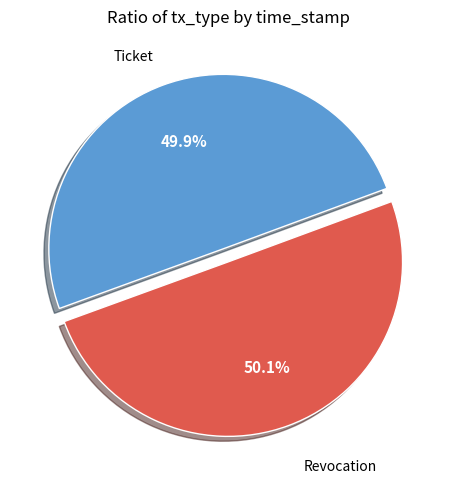

Approximately how many times larger is the value at Ticket compared to Revocation?

1.0